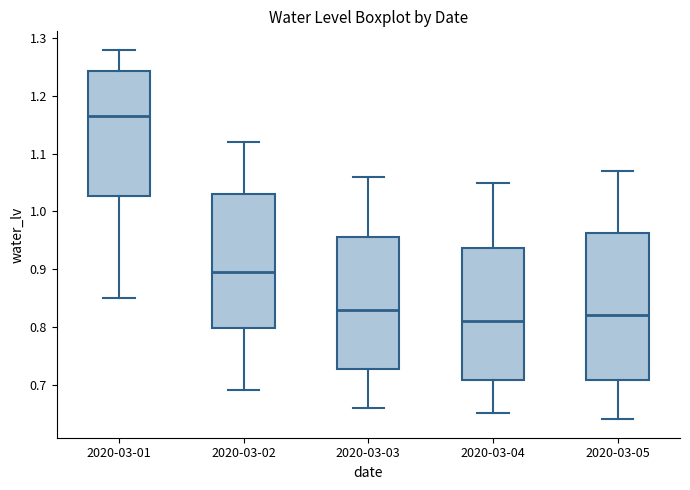

Reading left to right, transcribe this box plot: for each box, give where its median line is, the range the box spans, and where its two whiskers end, as read against the y-axis. The values are not printed on the chart, so give them approximately, as read against the axis.

2020-03-01: median 1.17, box 1.03 to 1.24, whiskers 0.85 to 1.28
2020-03-02: median 0.90, box 0.80 to 1.03, whiskers 0.69 to 1.12
2020-03-03: median 0.83, box 0.73 to 0.96, whiskers 0.66 to 1.06
2020-03-04: median 0.81, box 0.71 to 0.94, whiskers 0.65 to 1.05
2020-03-05: median 0.82, box 0.71 to 0.96, whiskers 0.64 to 1.07